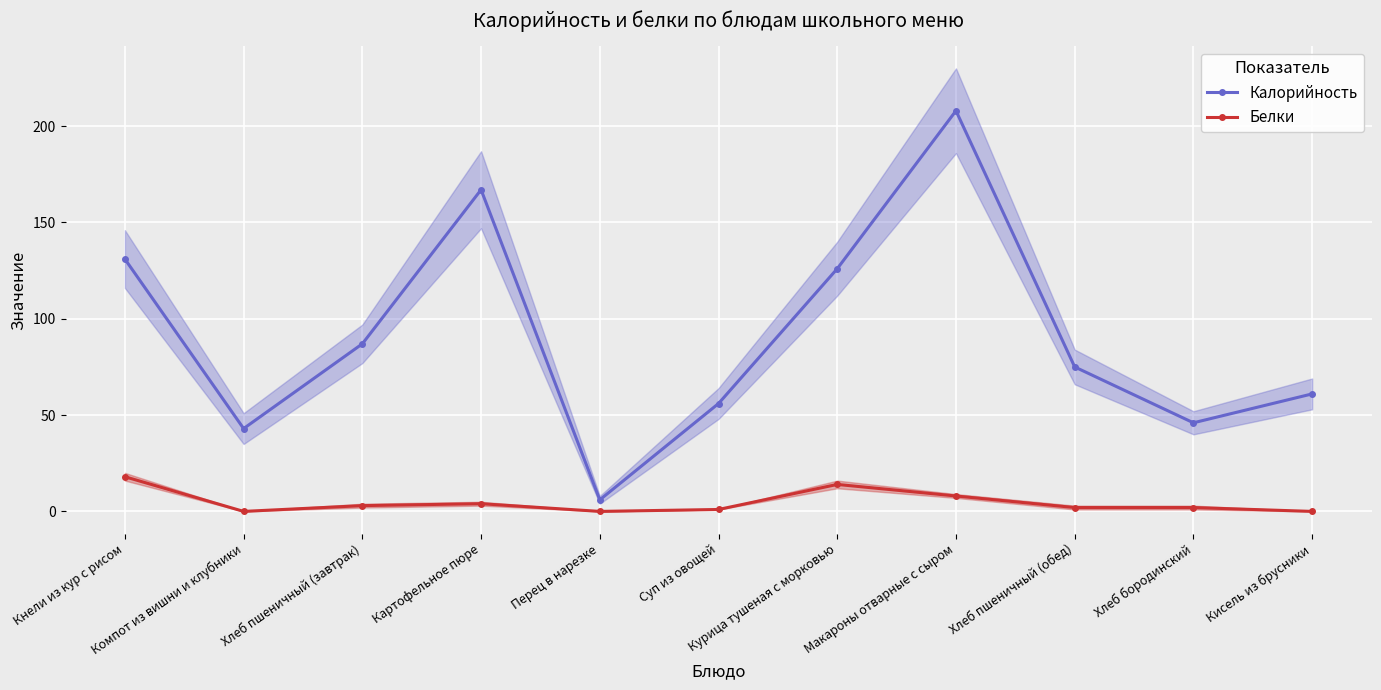

True or false: Калорийность has more than 2 points higher than both neighbors.

False